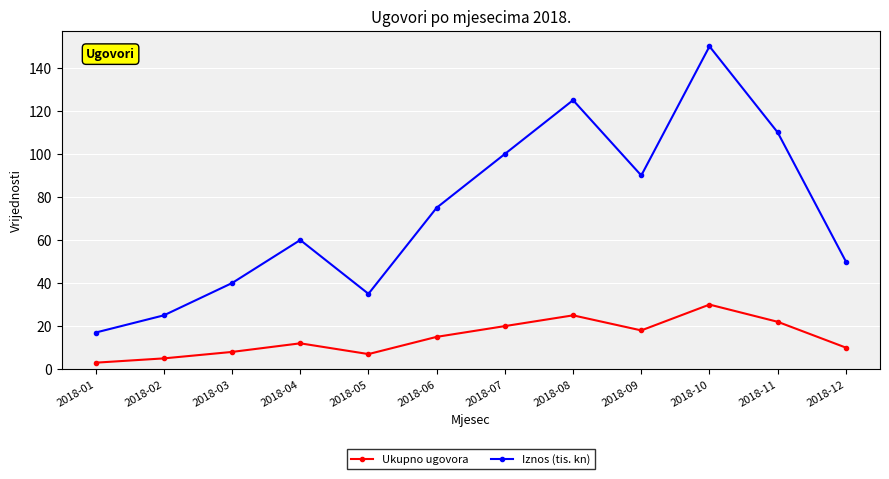

What is the sum of all Iznos (tis. kn) values?

877